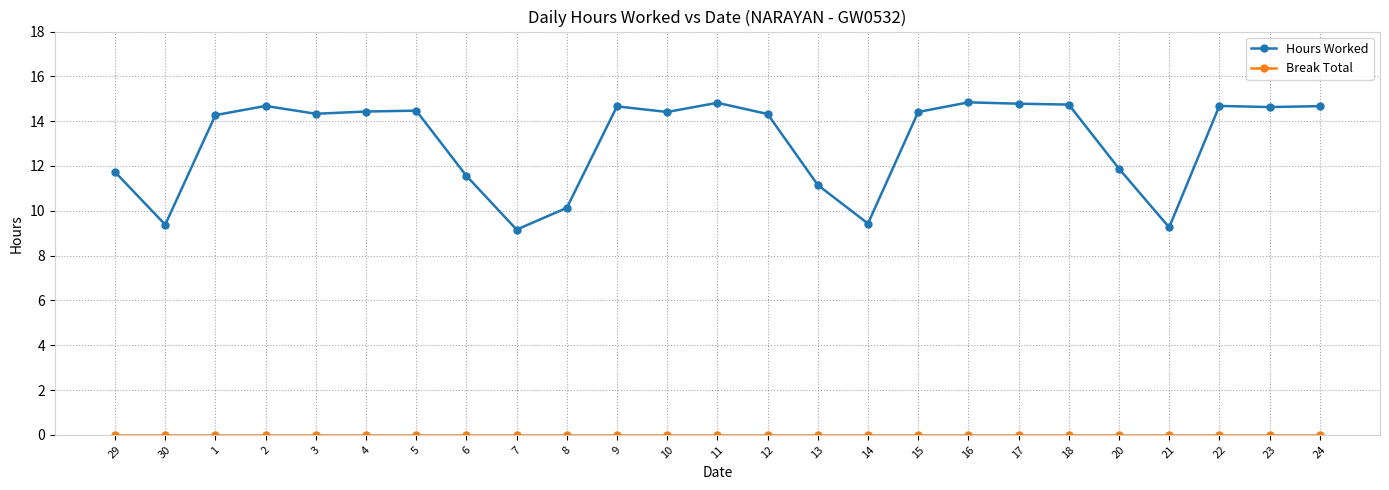

True or false: Hours Worked has a value of 9.4 at 30.

True